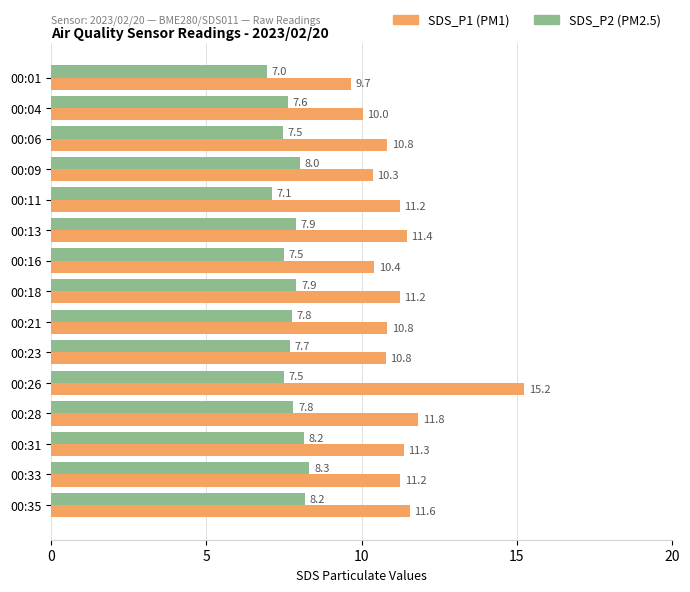

At which category is the sum across all series the highest?

00:26